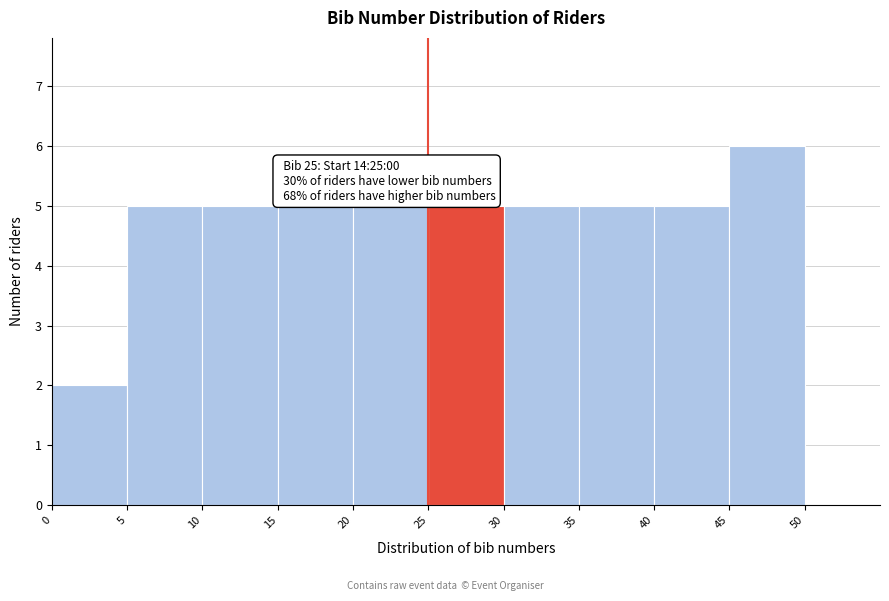

Over which range of the x-axis is the bar tallest?

45 to 50